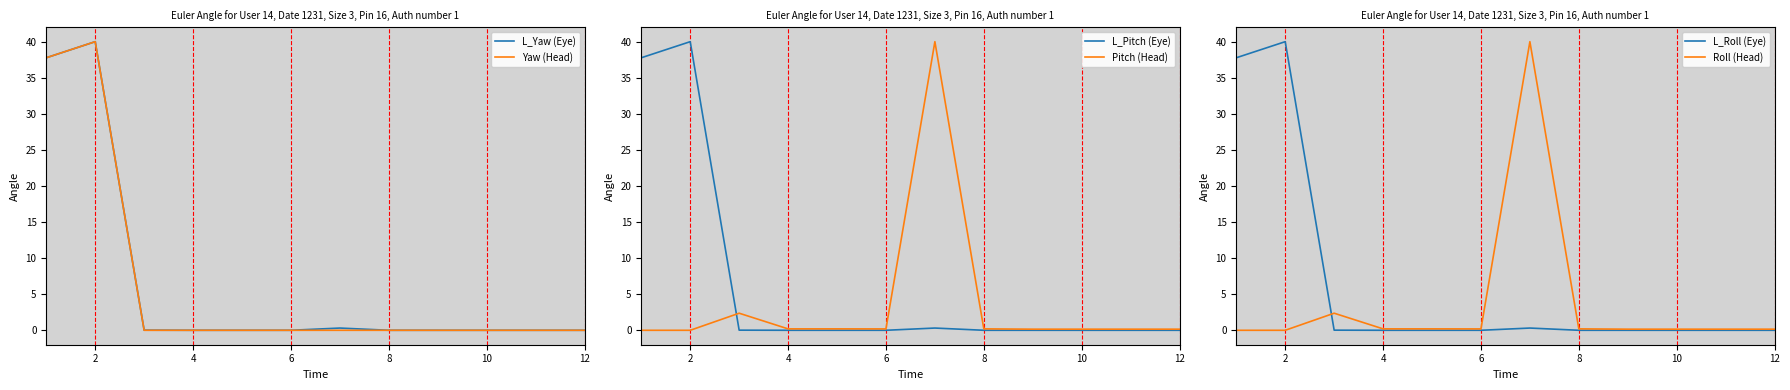

What are all the series names shown in the legend?

L_Yaw (Eye), Yaw (Head), L_Pitch (Eye), Pitch (Head), L_Roll (Eye), Roll (Head)